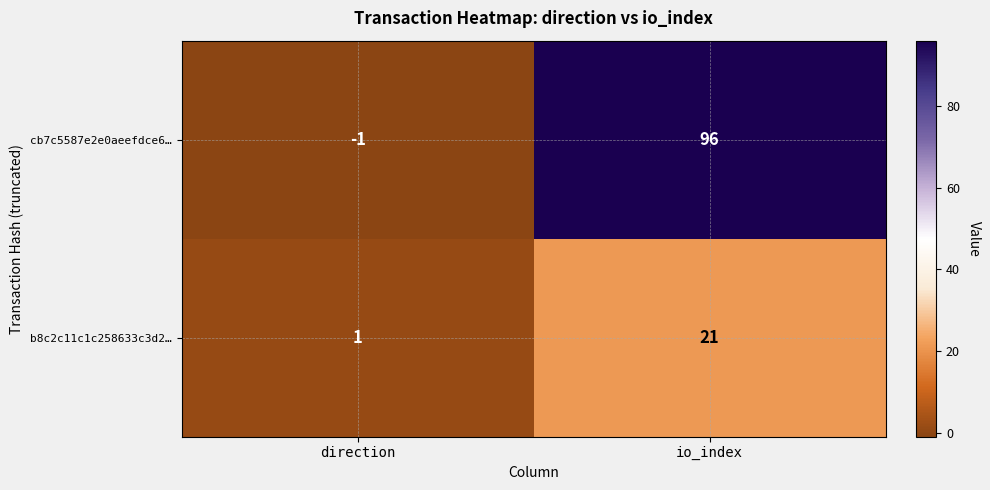

Which series has the largest range (max minus min)?

cb7c5587e2e0aeefdce6…